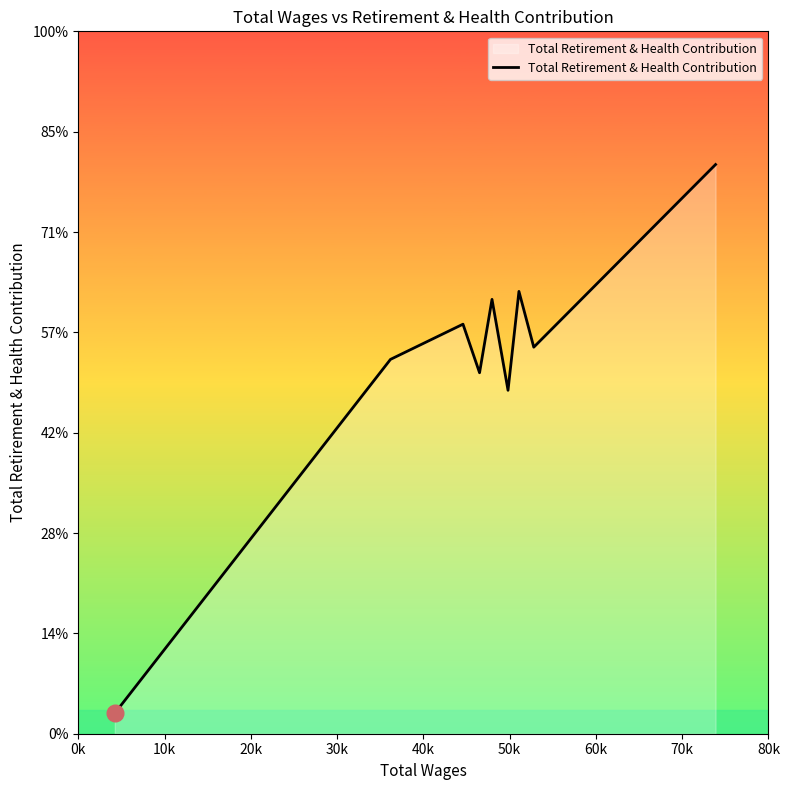

Which label corresponds to the largest value in the chart?

80k